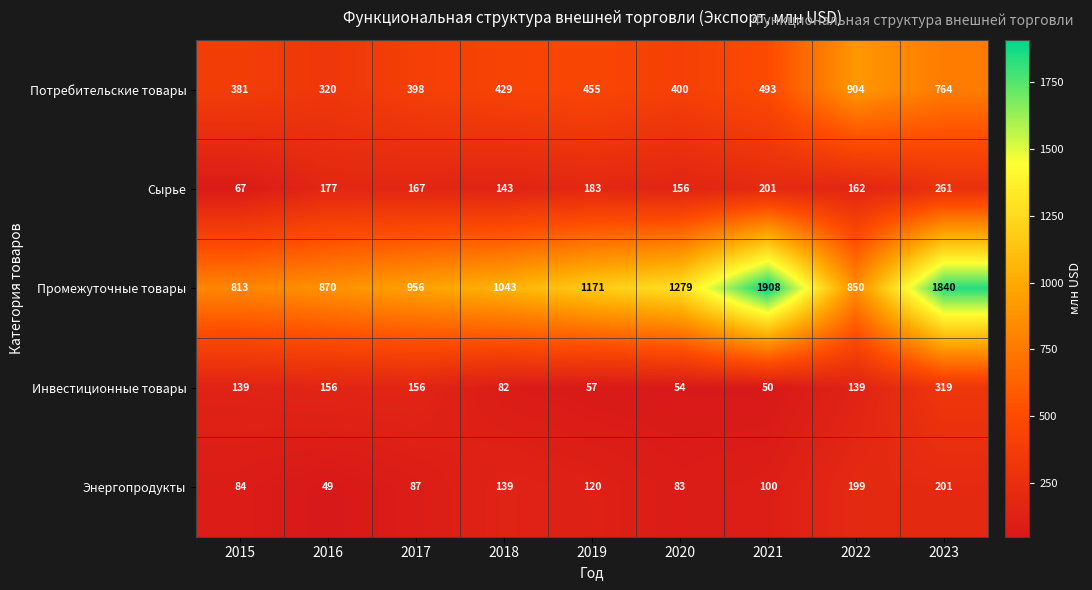

Is it true that Промежуточные товары equals 538 at 2022?

False